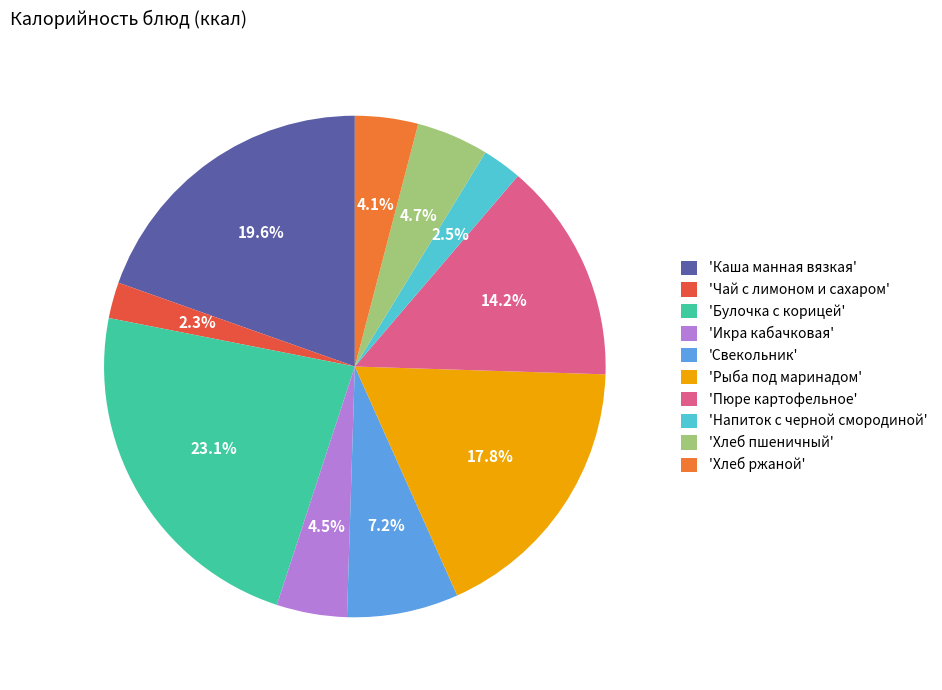

How many segments does this pie chart have?

10